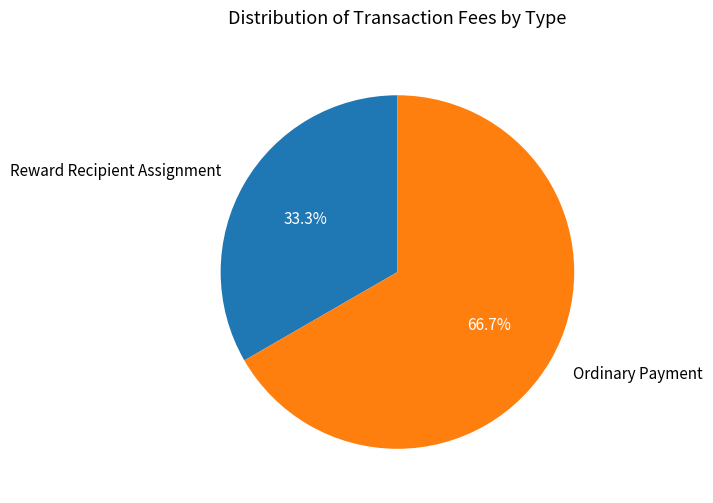

True or false: Ordinary Payment accounts for 59% of the total.

False